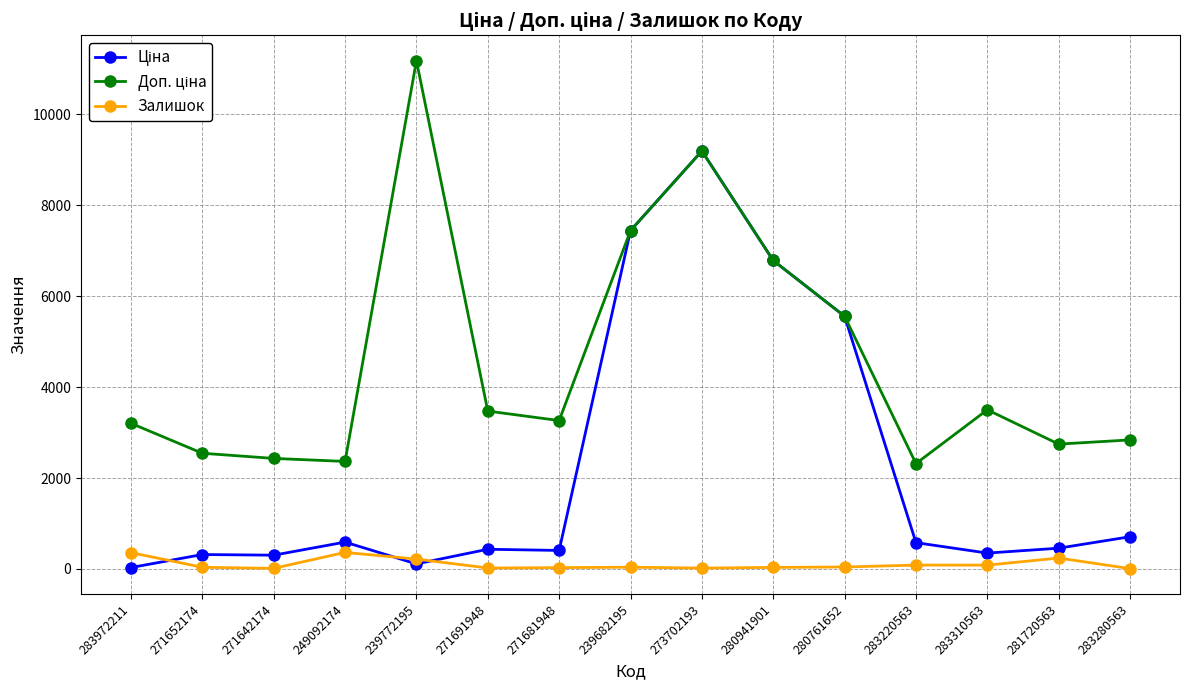

At which label does Залишок first exceed 40?

283972211